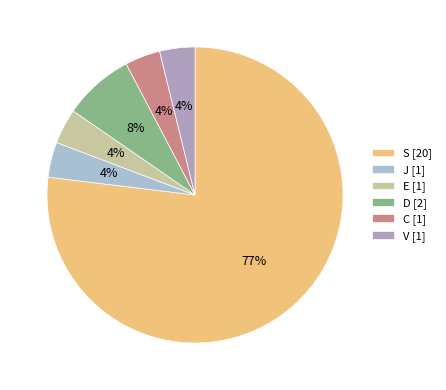

Which category has the biggest portion of the pie?

S